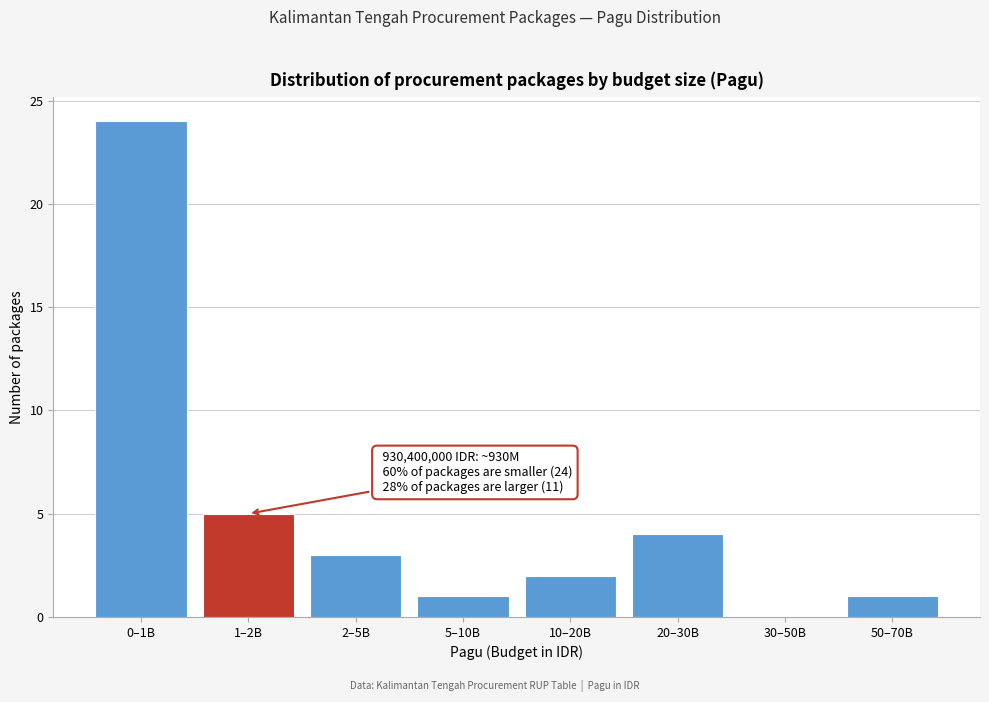

Reading left to right, list all the values displayed in this chart.

0–1B=24	1–2B=5	2–5B=3	5–10B=1	10–20B=2	20–30B=4	30–50B=0	50–70B=1